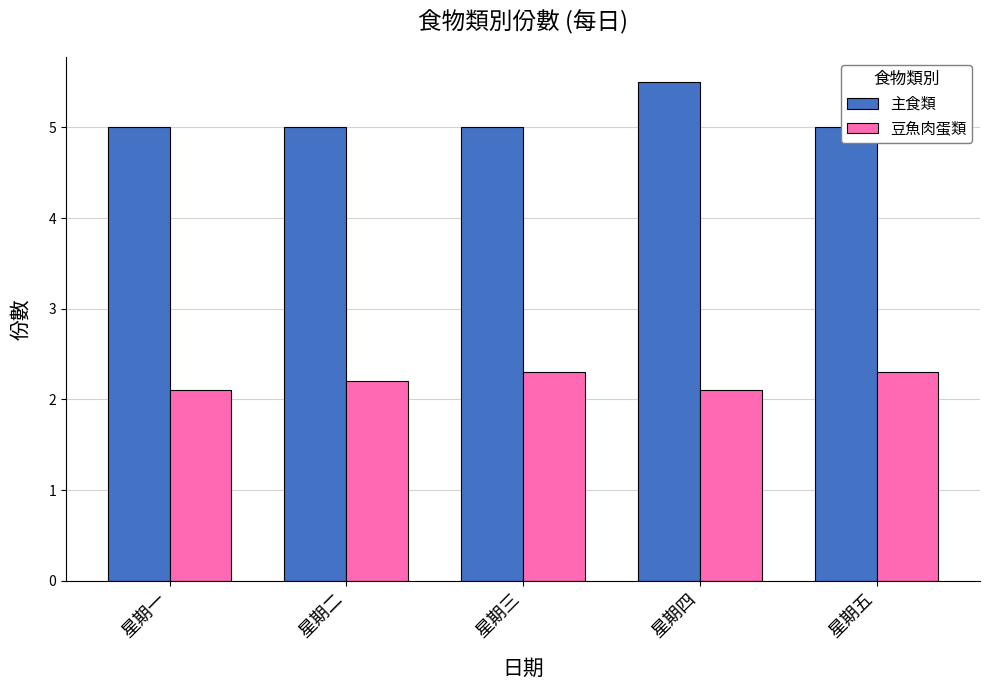

At which label does 主食類 reach its minimum?

星期一